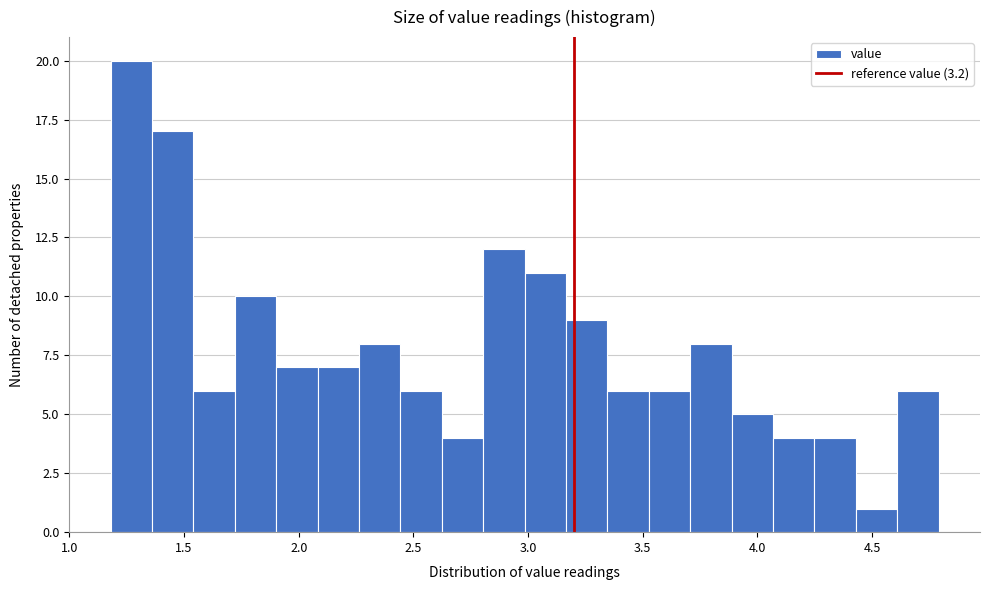

Read against the x-axis, roughly where is the centre of the tallest bar?

1.25